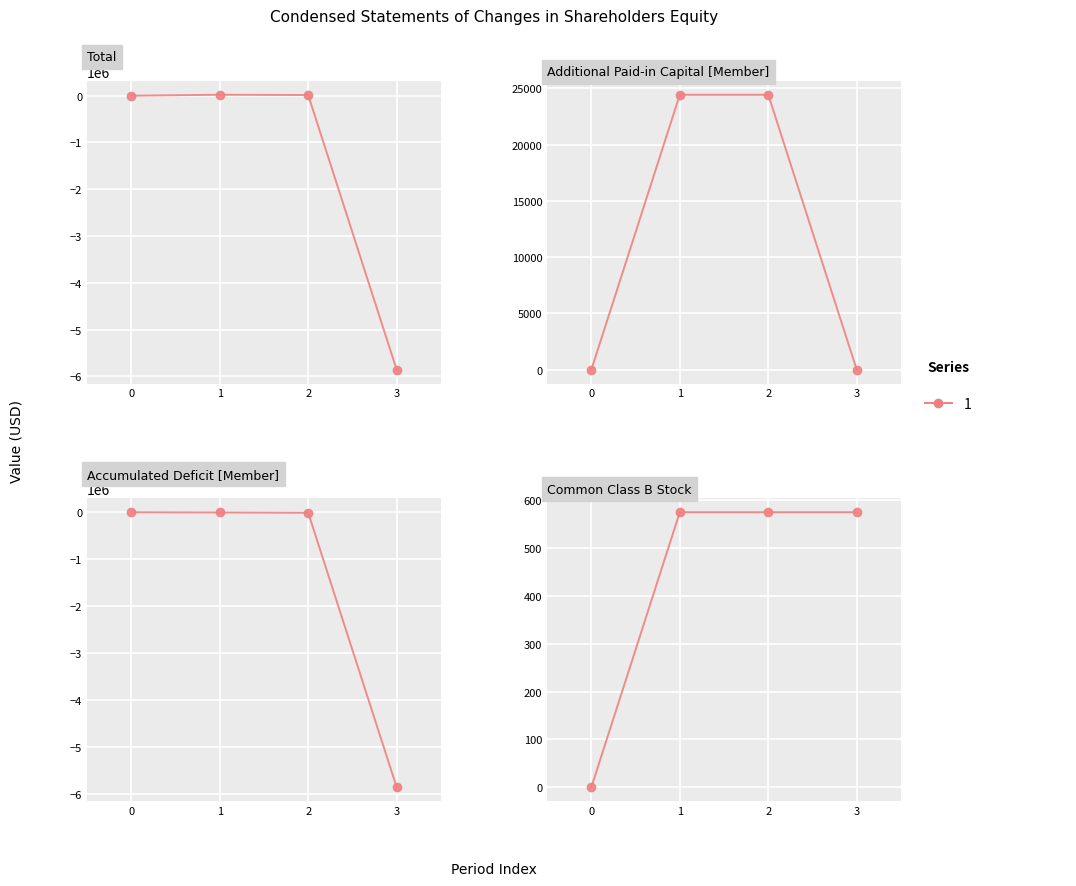

How many lines are shown in the chart?

4